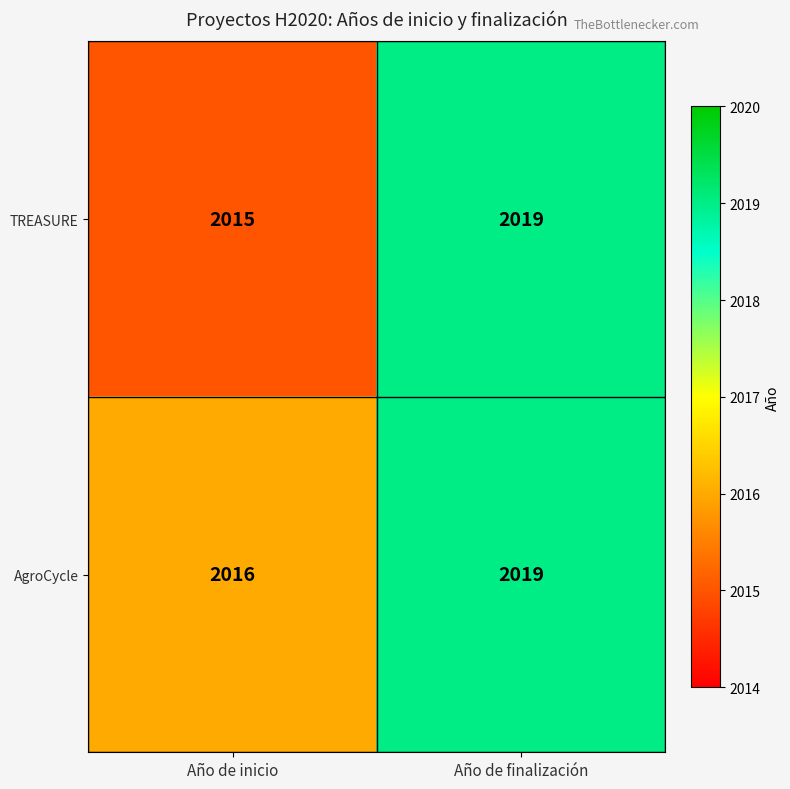

Reading left to right, list all the values displayed in this chart.

TREASURE: 2015	2019
AgroCycle: 2016	2019